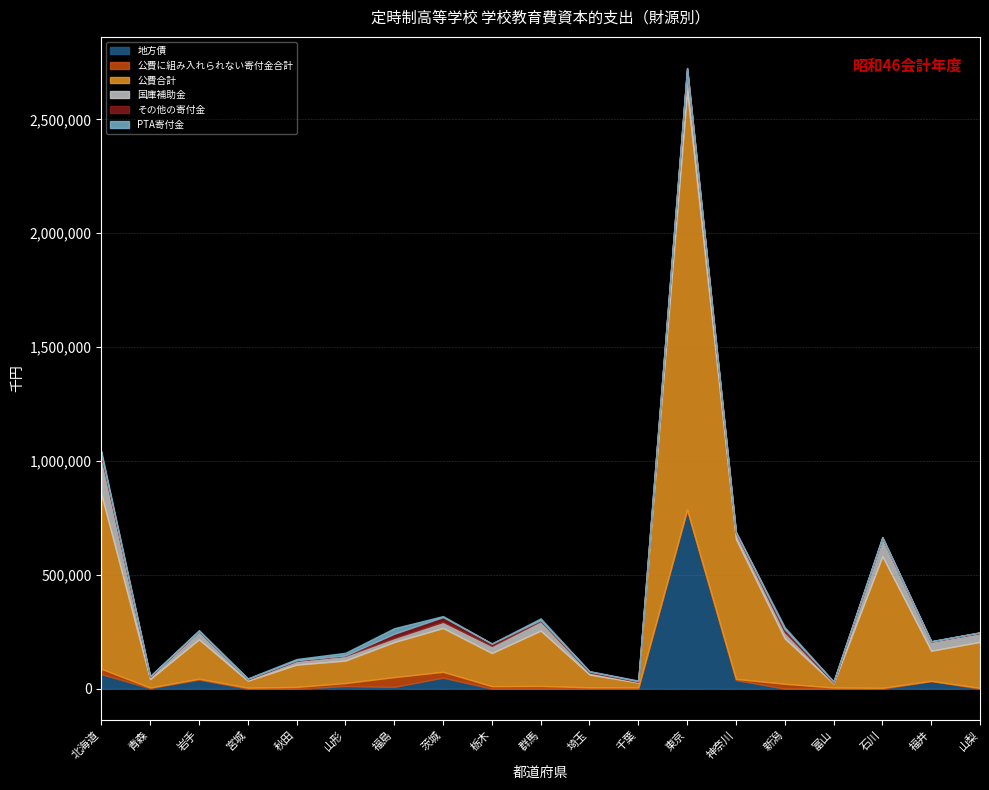

What position from the left is 埼玉?

11